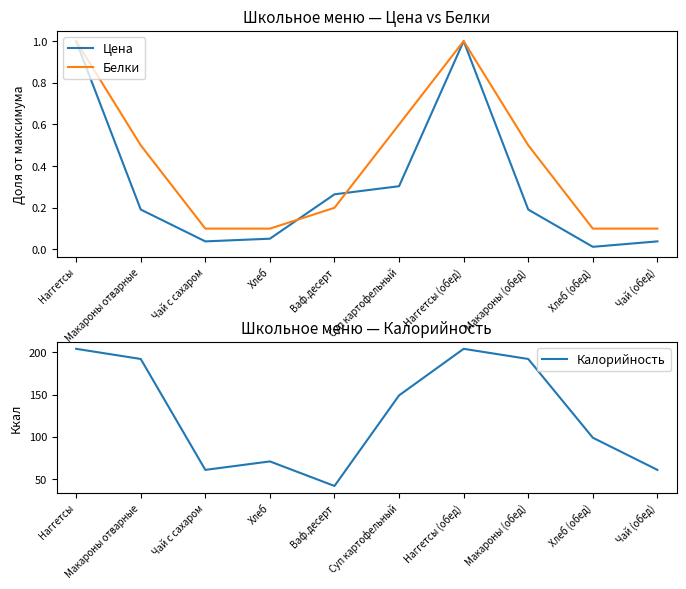

At which category is the sum across all series the highest?

Наггетсы